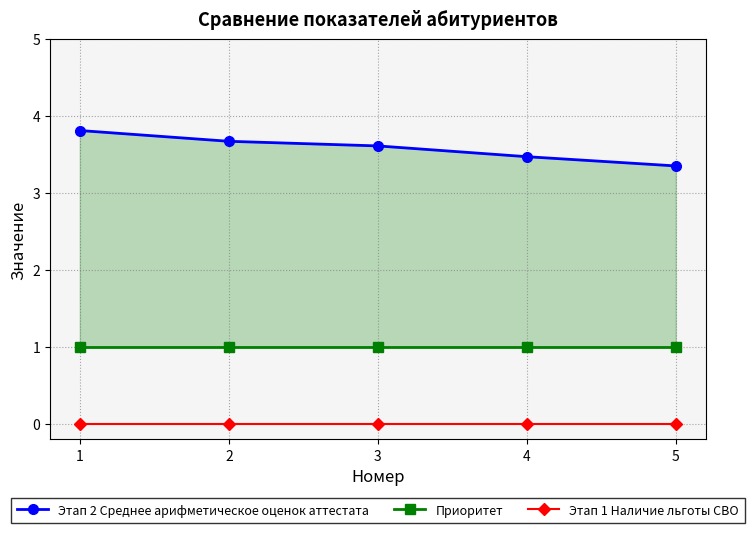

What is the average value of the Этап 2 Среднее арифметическое оценок аттестата series?

3.6